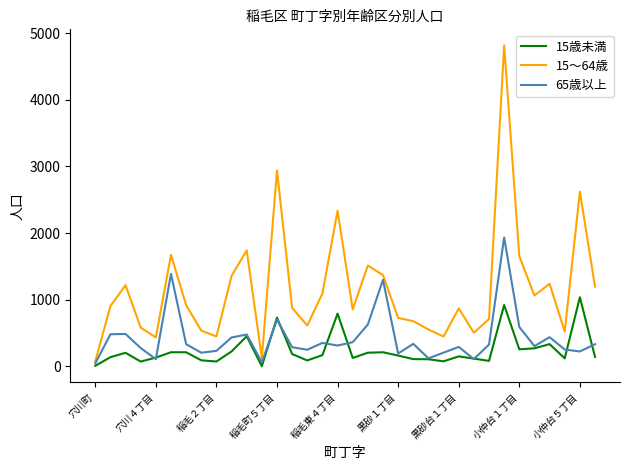

How many interior local peaks does the 15～64歳 series have?

10